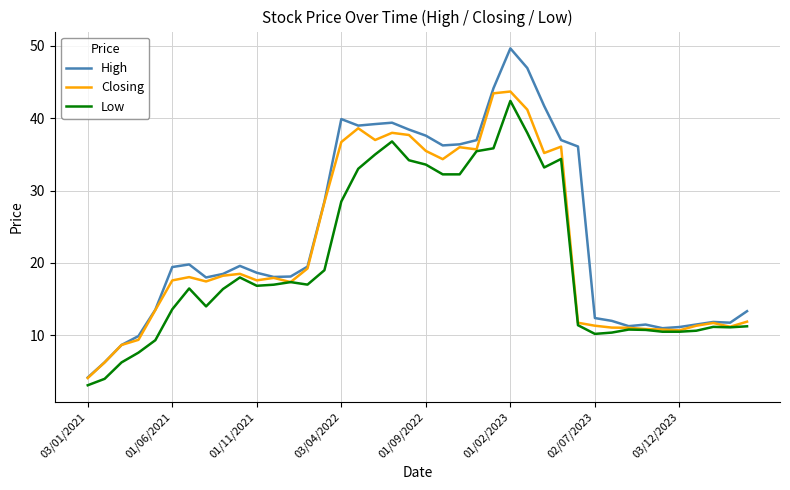

How many series are shown in this chart?

3